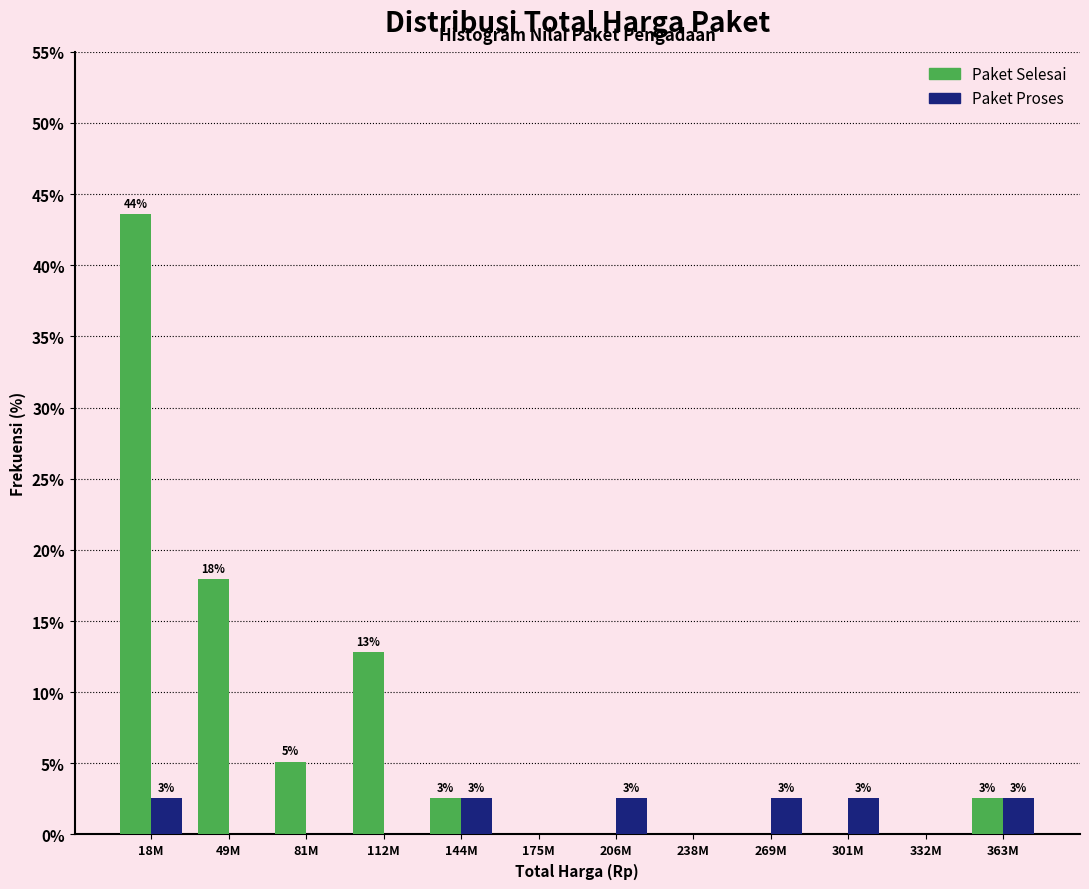

Does the chart contain stacked bars?

No